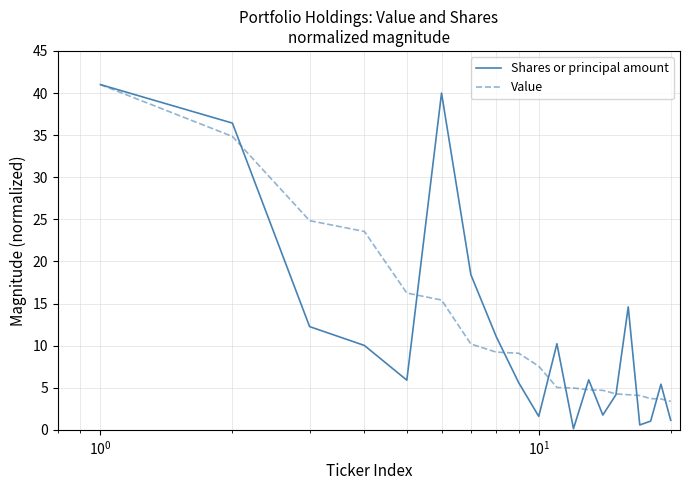

What is the sum of all Value values?

234.7